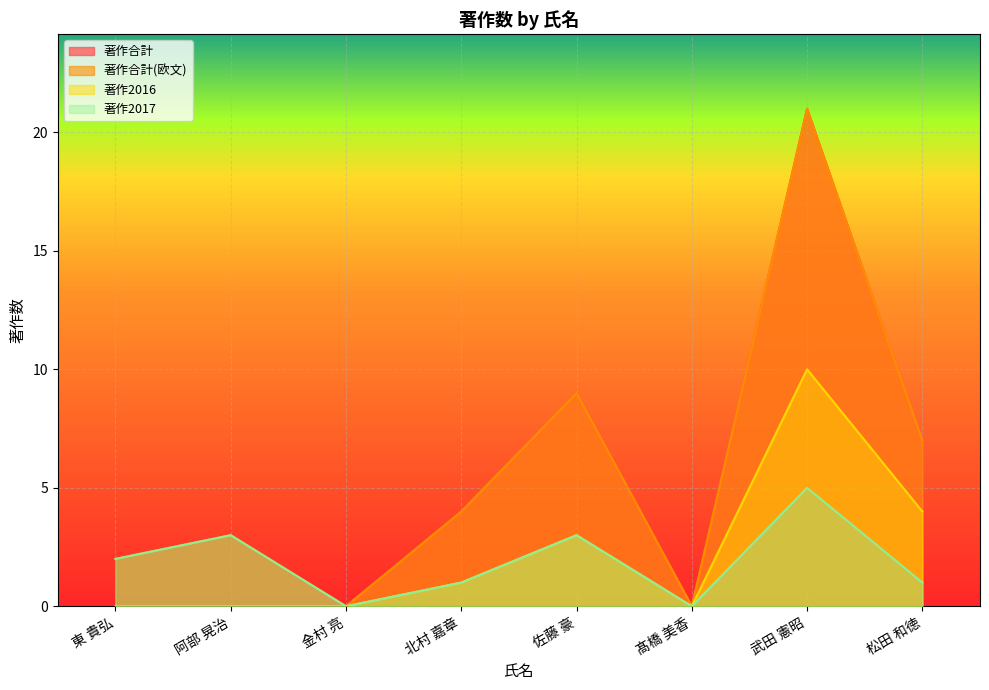

What is the label of the 1st point from the right?

松田 和徳